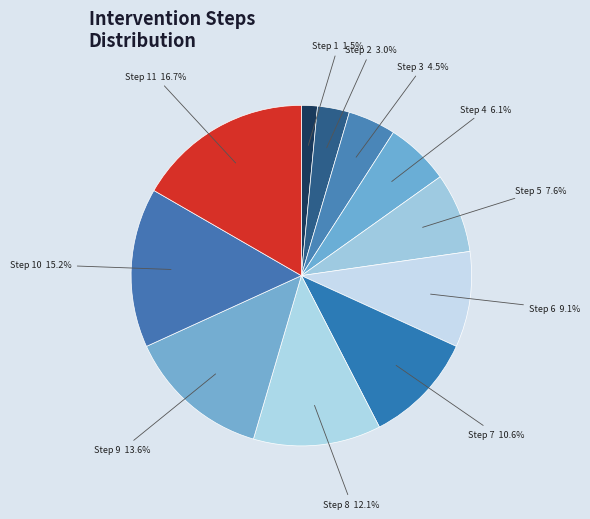

What portion of the pie excludes Step 1 1.5%?

98.5%